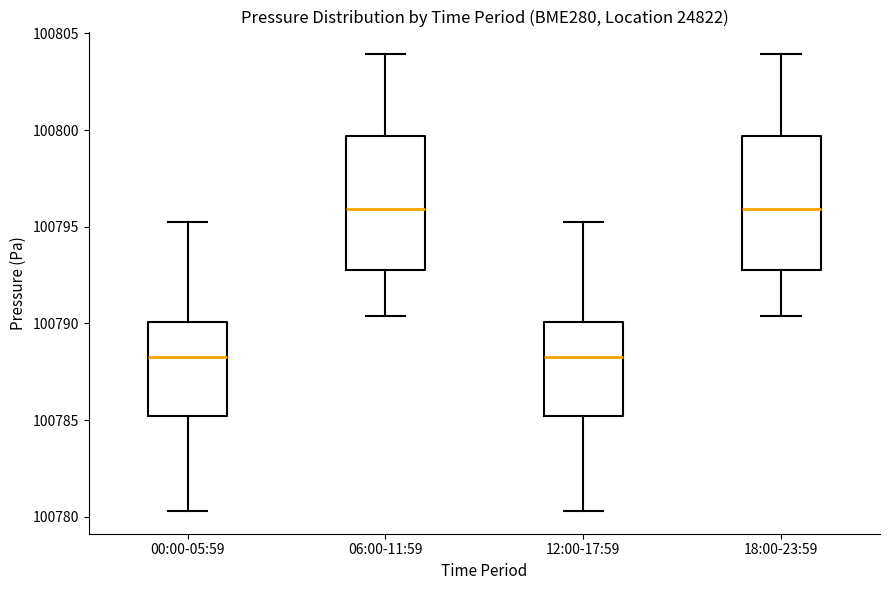

Reading left to right, read every box against the y-axis: the position of its median line, the range the box covers, and the ends of its whiskers. The values are not printed on the chart, so give them approximately, as read against the axis.

00:00-05:59: median 100788.5, box 100785.0 to 100790.0, whiskers 100780.5 to 100795.5
06:00-11:59: median 100796.0, box 100793.0 to 100799.5, whiskers 100790.5 to 100804.0
12:00-17:59: median 100788.5, box 100785.0 to 100790.0, whiskers 100780.5 to 100795.5
18:00-23:59: median 100796.0, box 100793.0 to 100799.5, whiskers 100790.5 to 100804.0